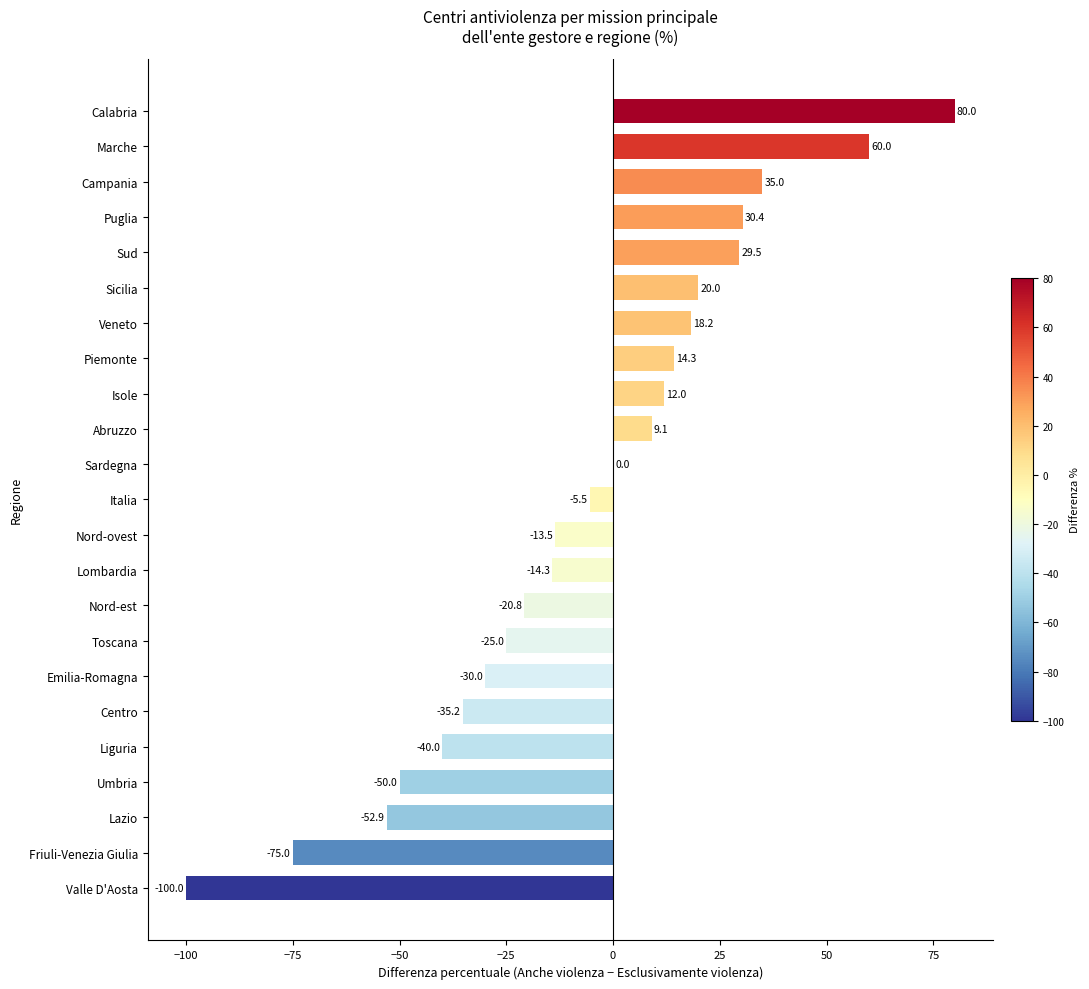

What is the maximum value shown in the chart?

80.0